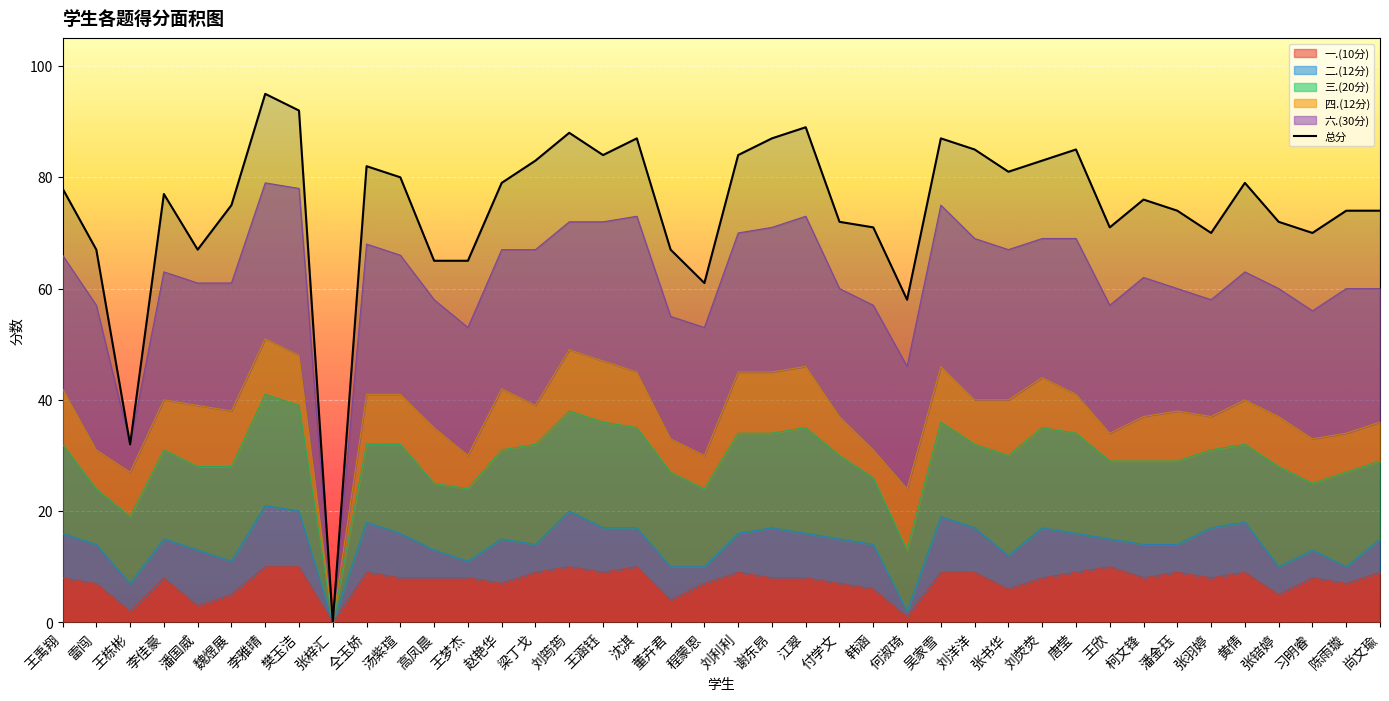

At which category is the sum across all series the highest?

李雅晴